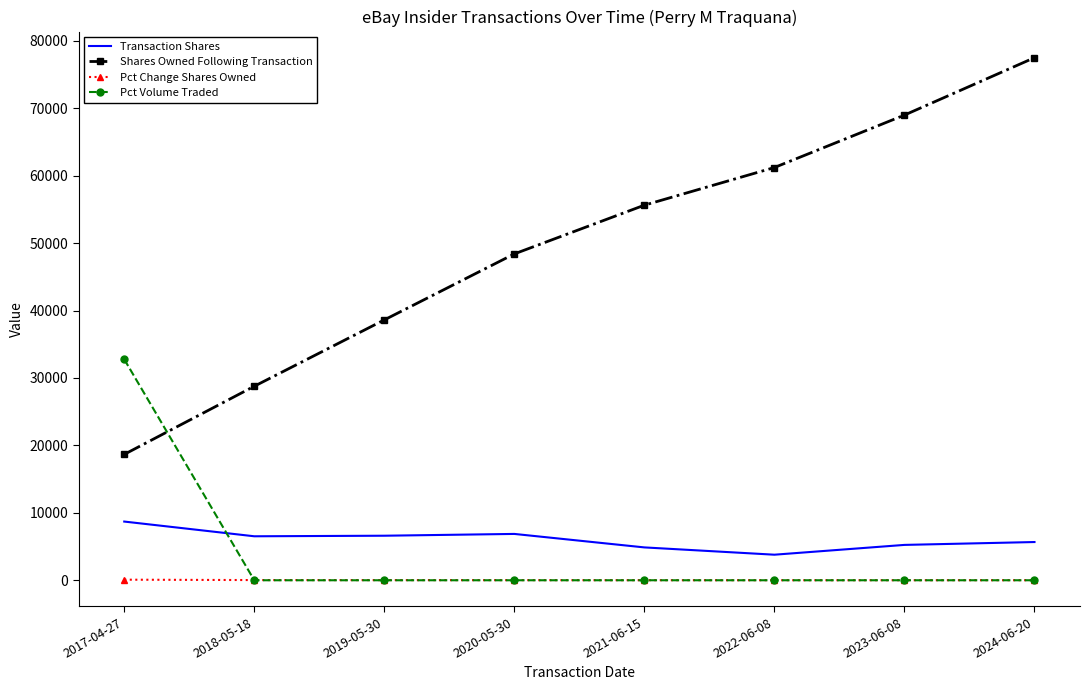

True or false: Pct Change Shares Owned and Transaction Shares cross at least once.

False